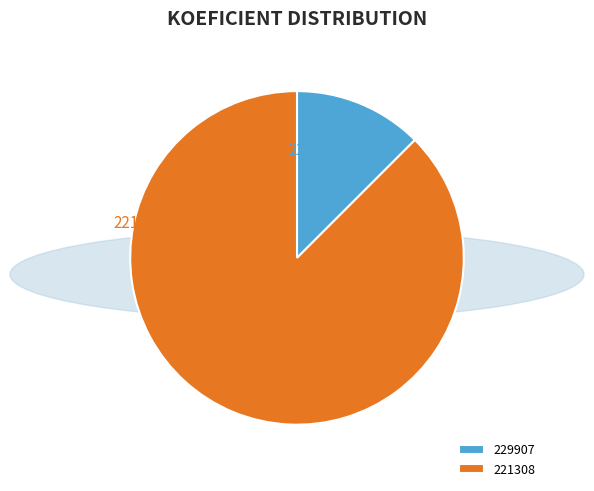

Which category accounts for the majority?

221308